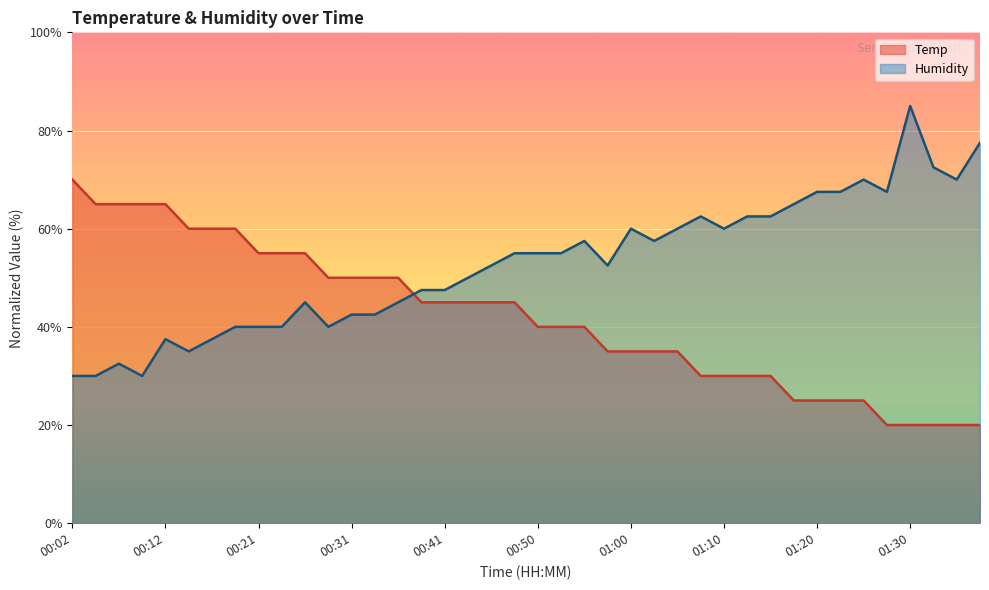

Which series has the largest total across all categories?

Humidity